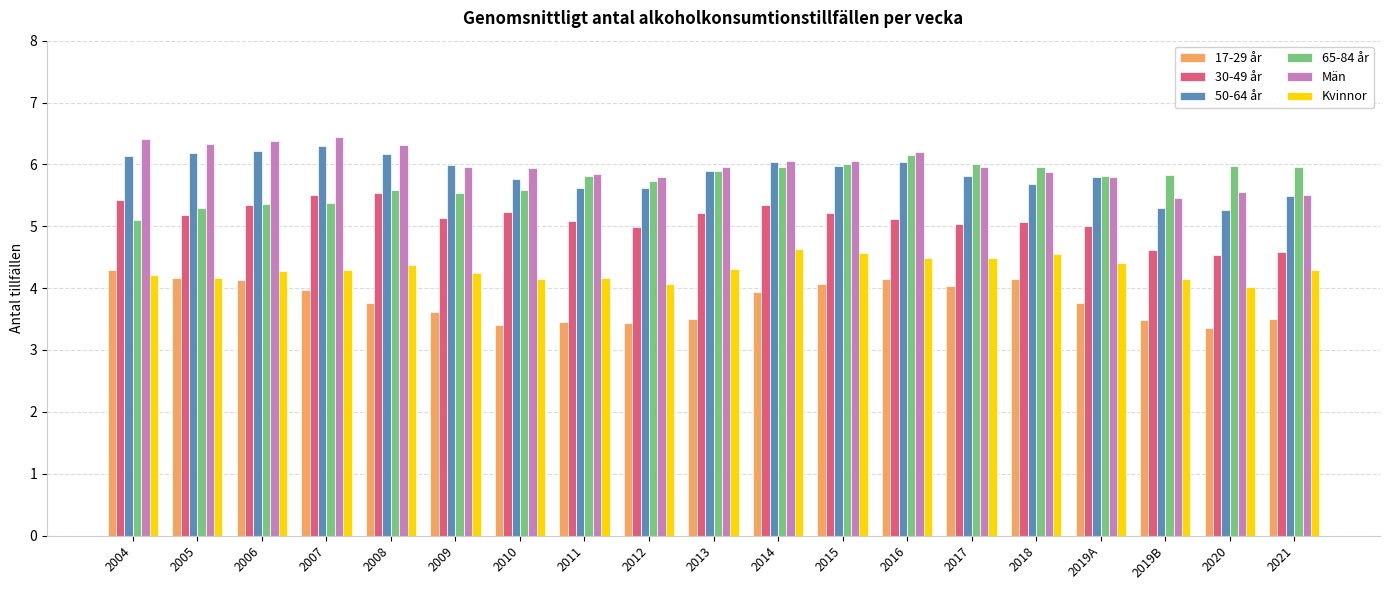

Which series has the largest total across all categories?

Män